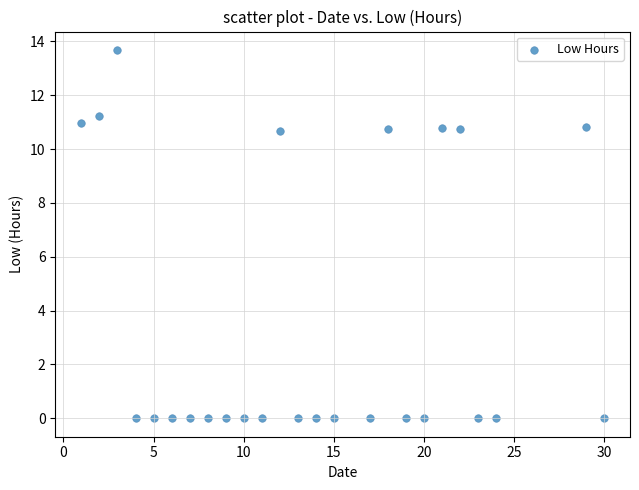

What is the range of Y values (max minus min)?

13.7